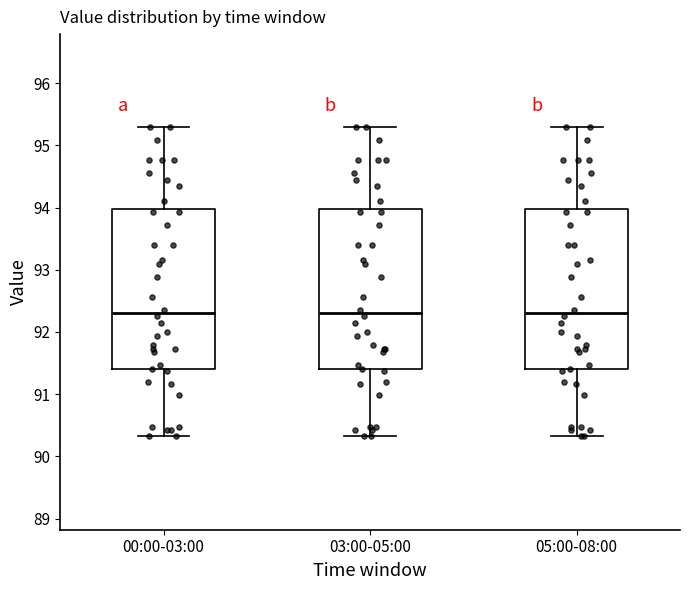

Reading left to right, transcribe this box plot: for each box, give where its median line is, the range the box spans, and where its two whiskers end, as read against the y-axis. The values are not printed on the chart, so give them approximately, as read against the axis.

00:00-03:00: median 92.3, box 91.4 to 94.0, whiskers 90.3 to 95.3
03:00-05:00: median 92.3, box 91.4 to 94.0, whiskers 90.3 to 95.3
05:00-08:00: median 92.3, box 91.4 to 94.0, whiskers 90.3 to 95.3